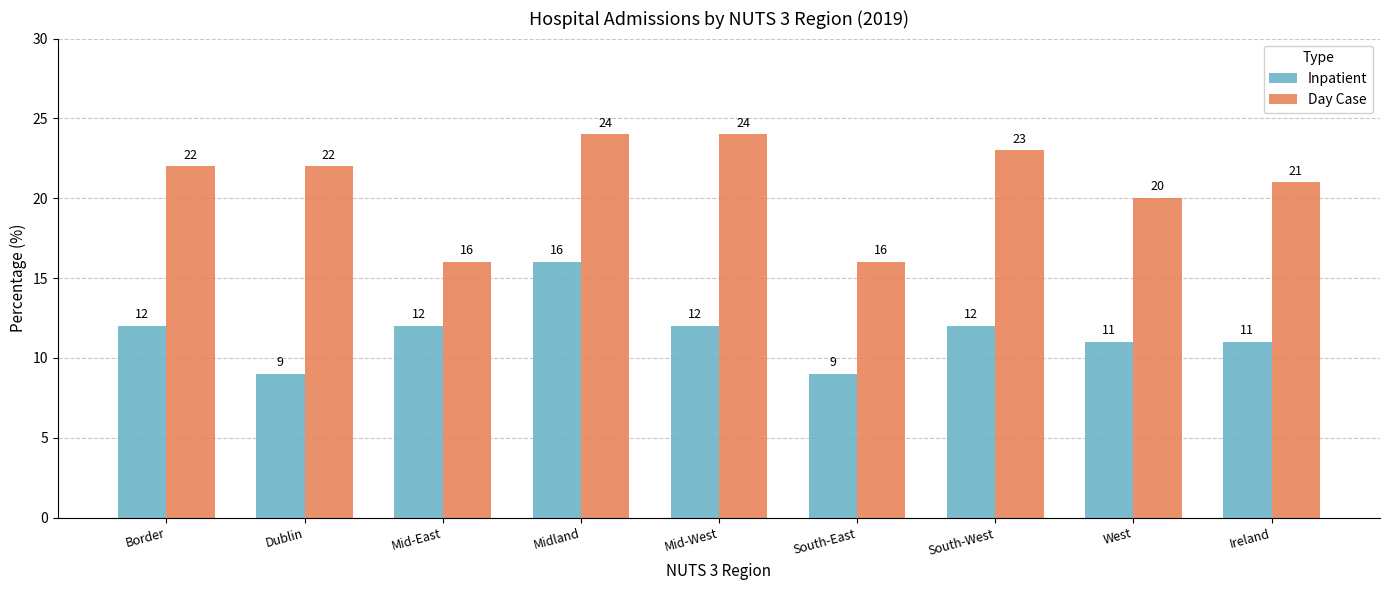

Are the bars grouped side by side (vs. stacked)?

Yes